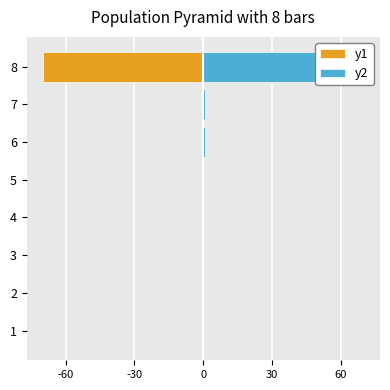

Where is y1 nearest to the value -34?

6